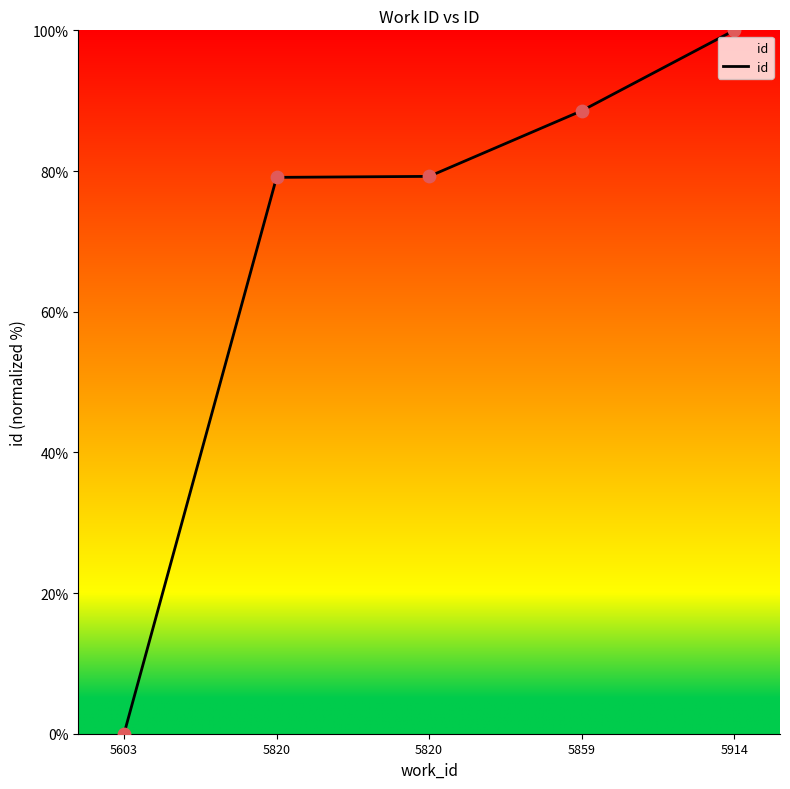

Which has a higher value, 5820 or 5603?

5820